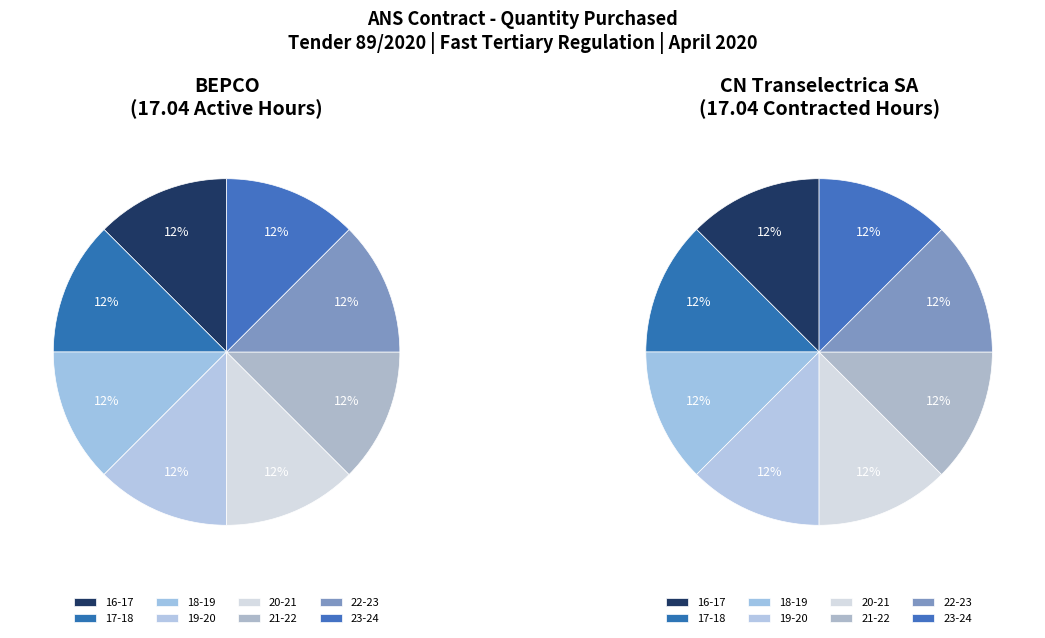

Is there a majority slice in this chart?

No